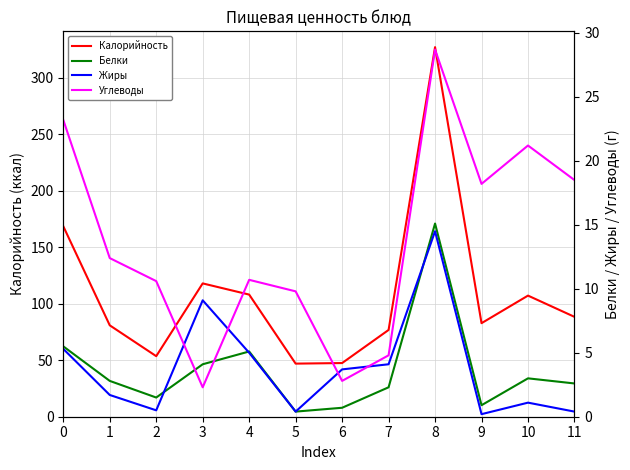

Between 1 and 7, which is larger?

1